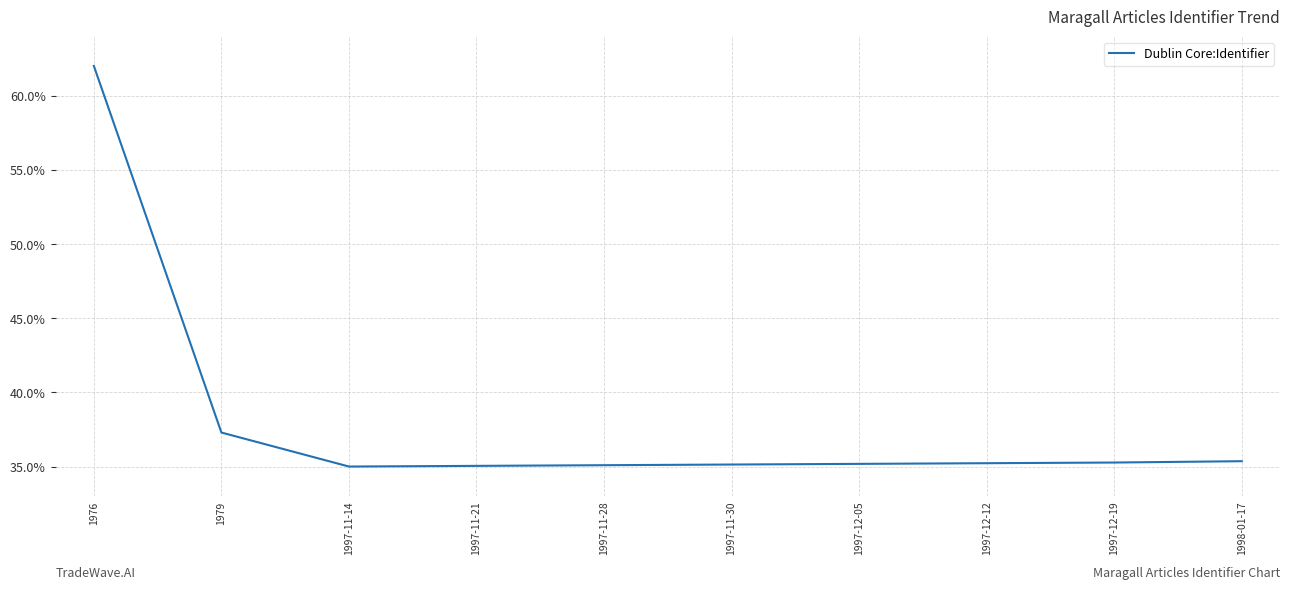

What is the change in value from 1997-11-14 to 1998-01-17?

+0.4